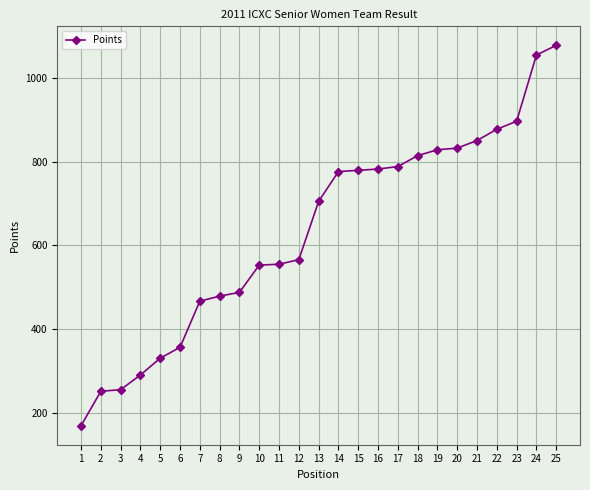

Approximately how many times larger is the value at 13 compared to 14?

0.9